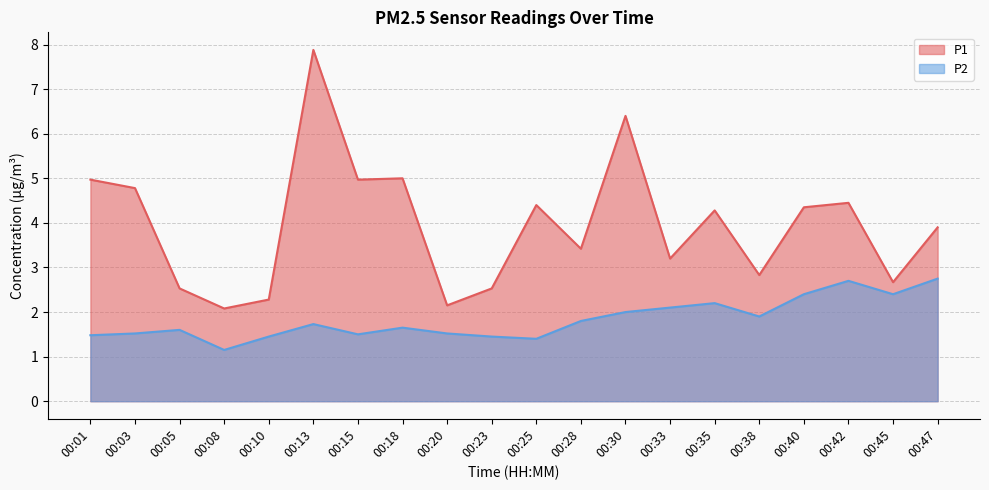

What is the spread (max minus min) of values at 00:35?

2.1